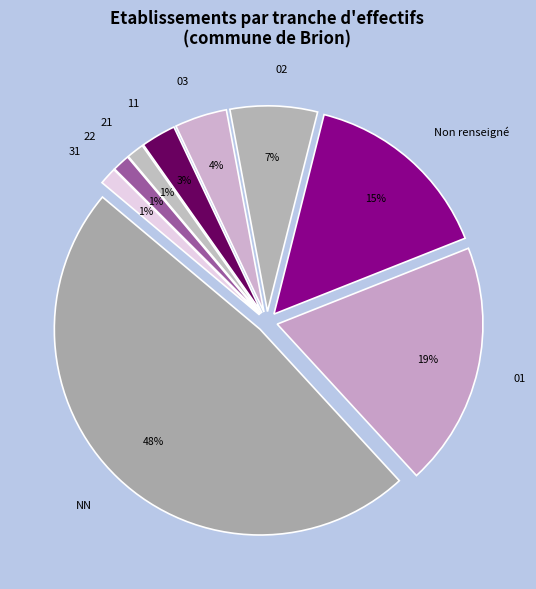

Between 11 and 02, which is larger?

02